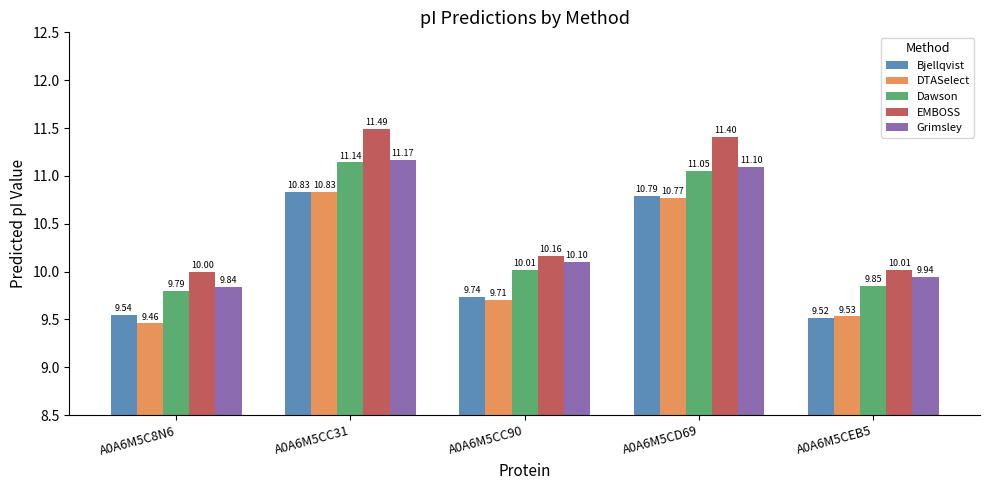

True or false: Grimsley has a value of 9.8 at A0A6M5C8N6.

True